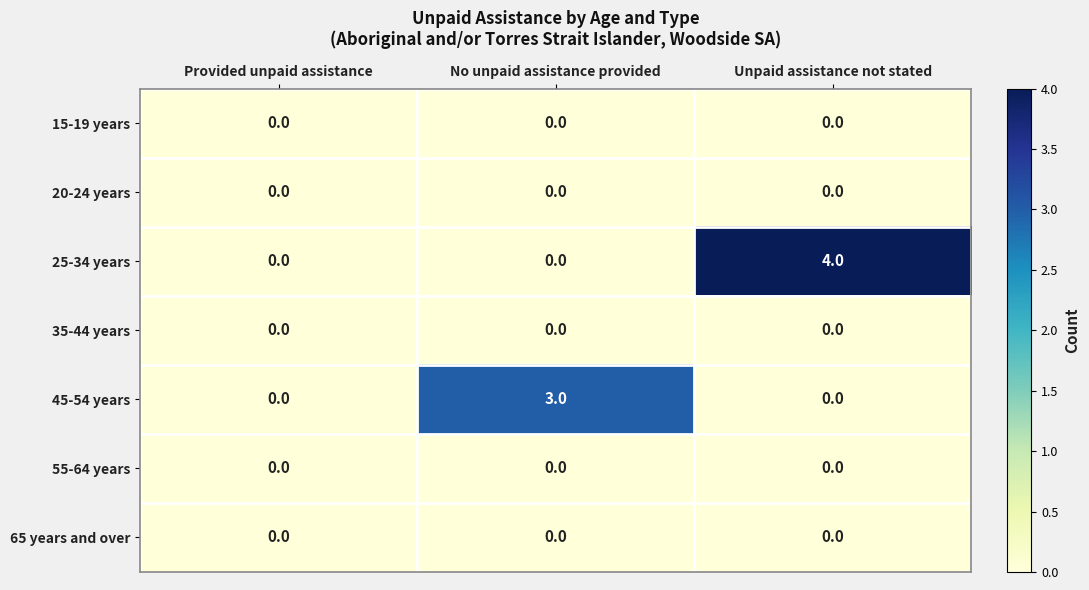

How many 25-34 years values are between 0 and 4?

3